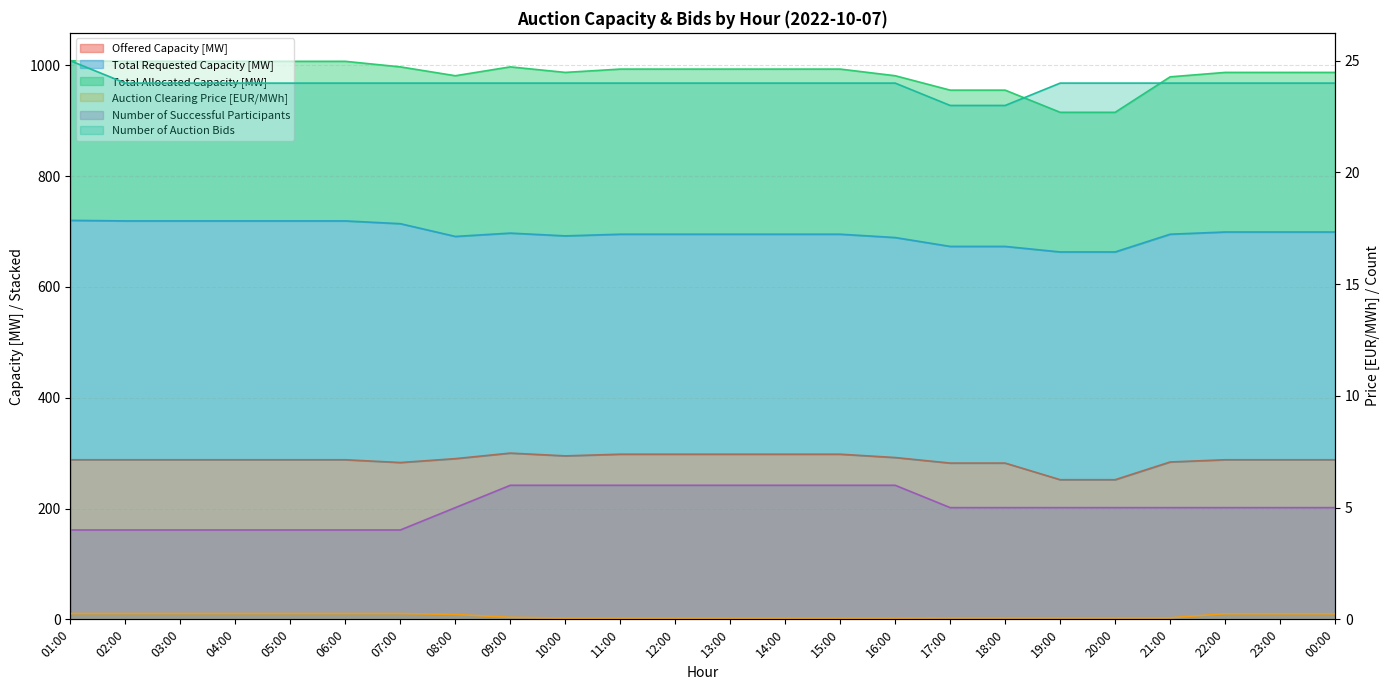

True or false: Number of Successful Participants and Auction Clearing Price [EUR/MWh] intersect in this chart.

False